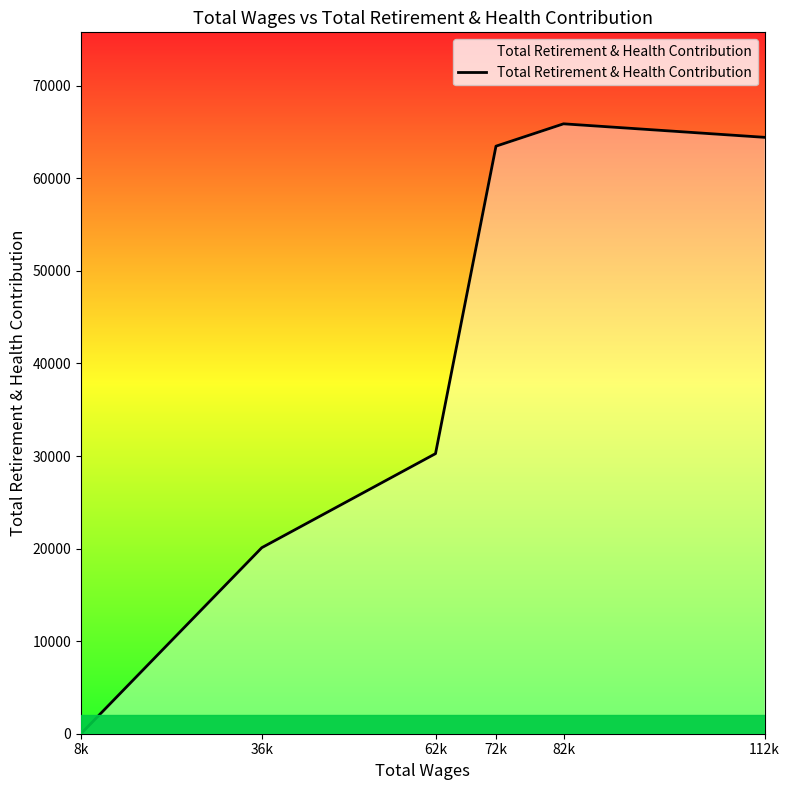

Which label corresponds to the smallest value in the chart?

8k